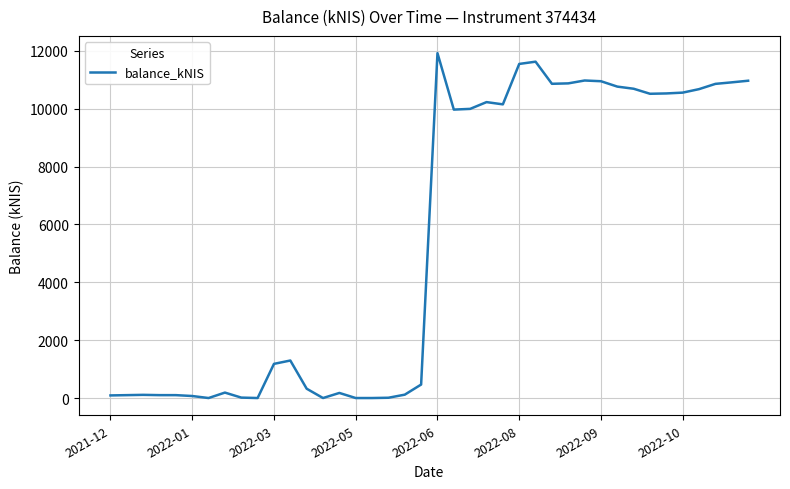

What is the maximum value shown in the chart?

11920.5